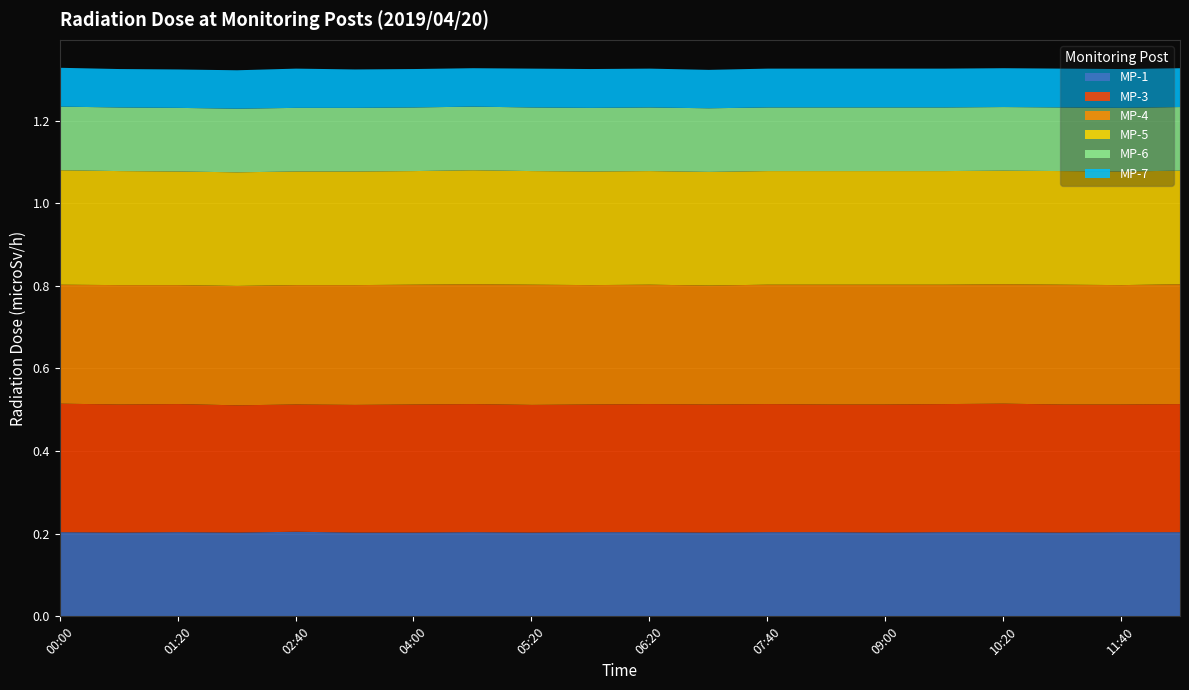

True or false: MP-7 and MP-1 intersect in this chart.

False